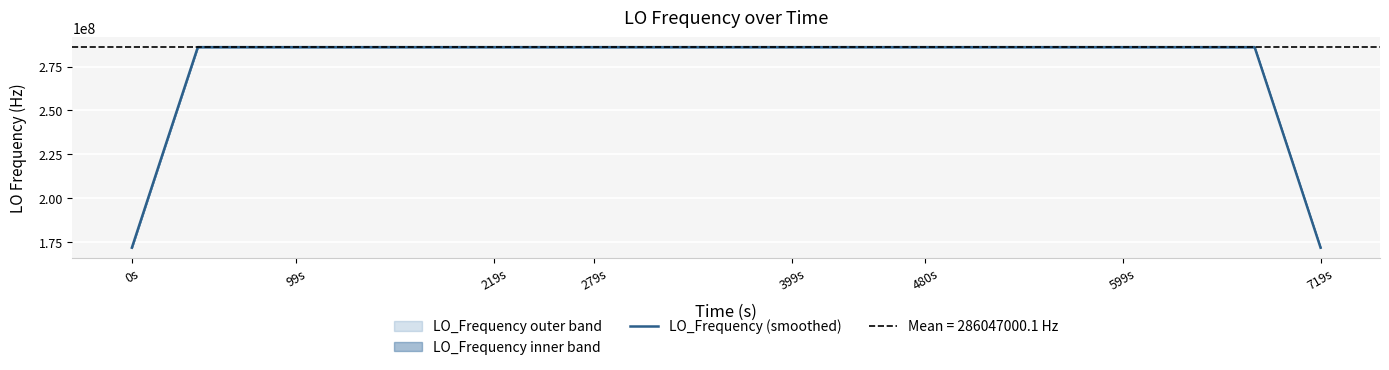

What is the lowest value of the LO_Frequency (smoothed) series?

171628200.3